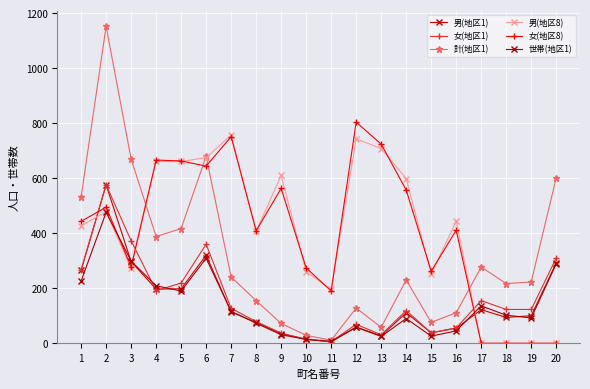

How many intersections are there between 女(地区8) and 女(地区1)?

3